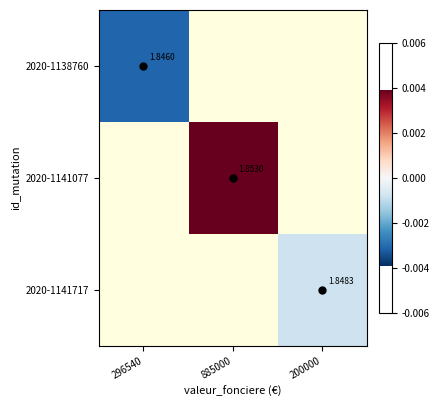

At which label is 2020-1138760 closest to 0?

296540